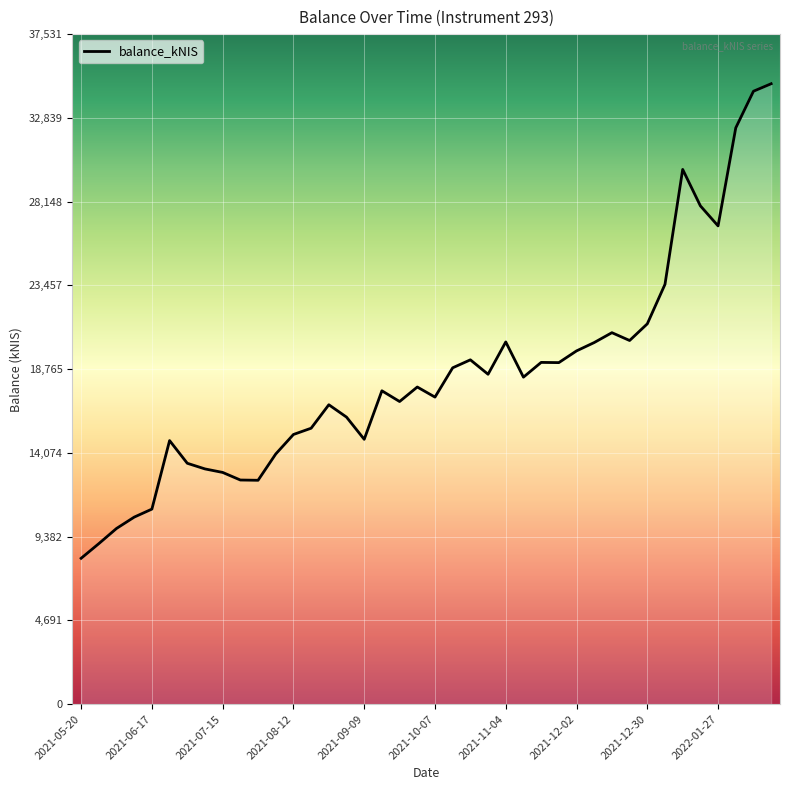

What is the smallest value displayed?

8170.8